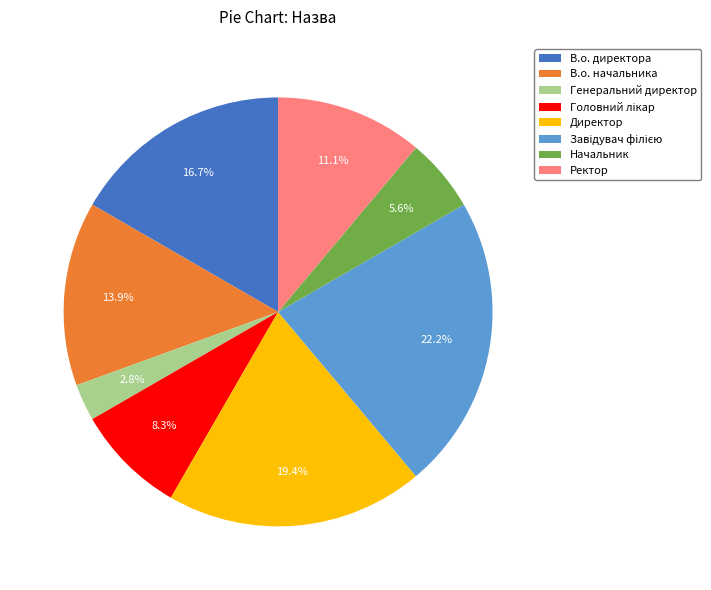

What is the smallest slice in the pie chart?

Генеральний директор